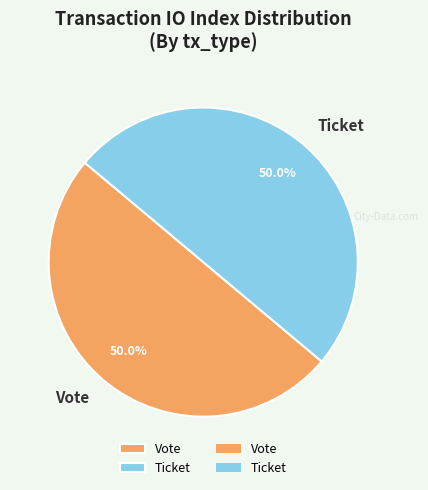

How many slices are in this pie chart?

2